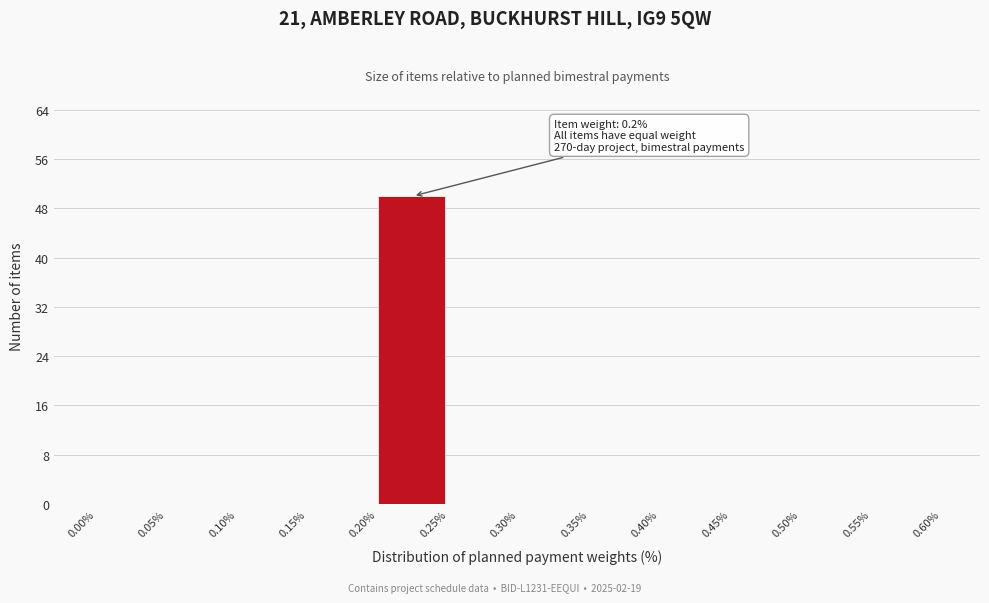

Which range on the x-axis has the tallest bar?

0.20% to 0.25%